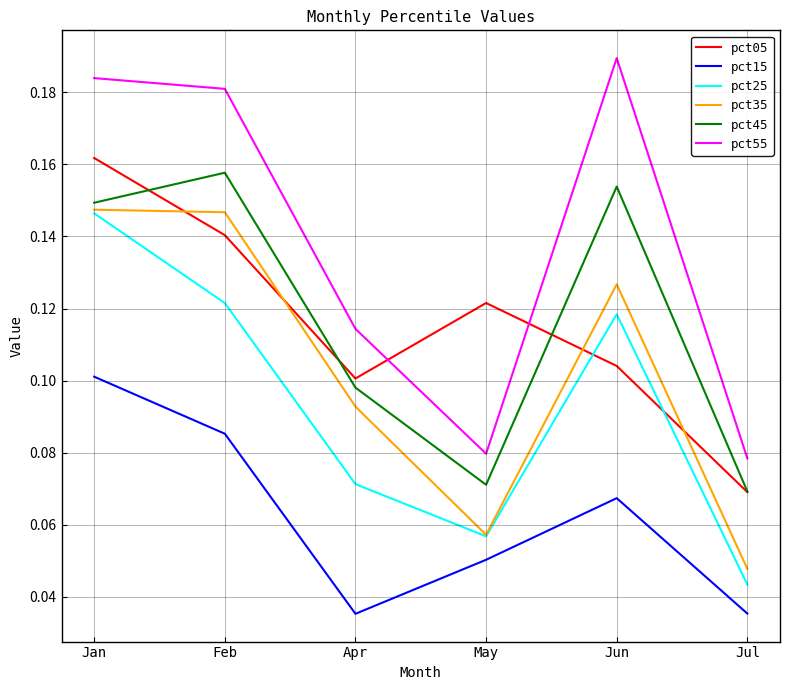

How many interior local valleys does the pct55 series have?

1